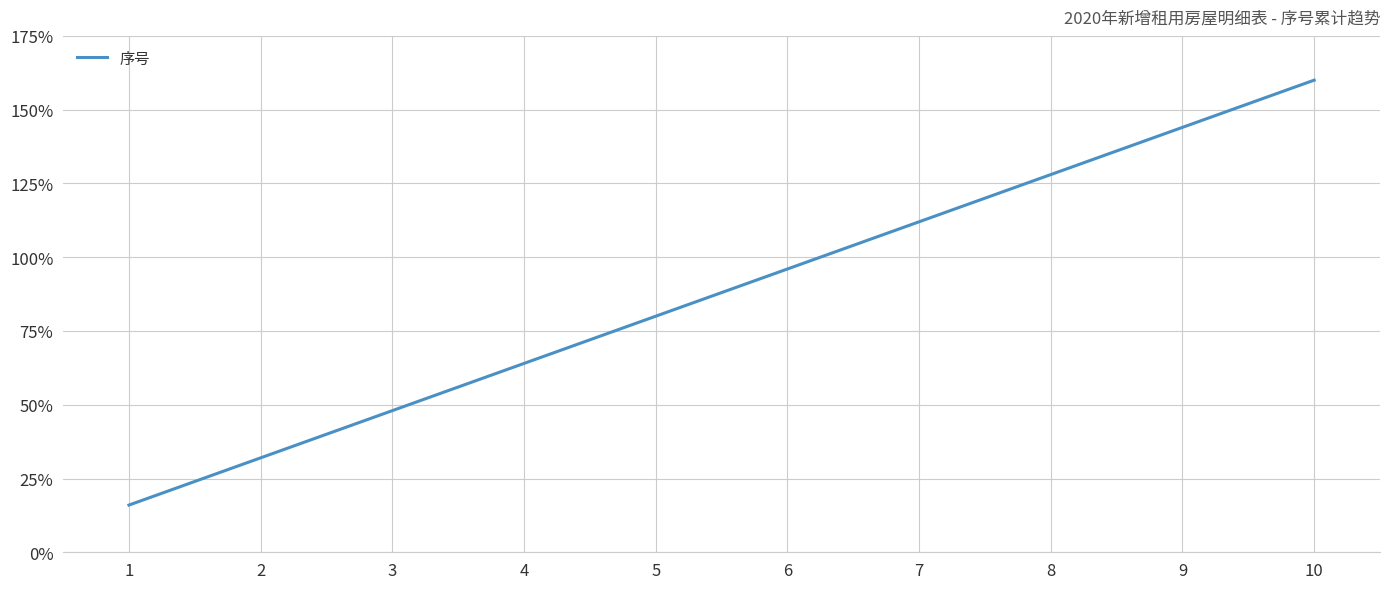

What is the difference between the values at 7 and 3?

64